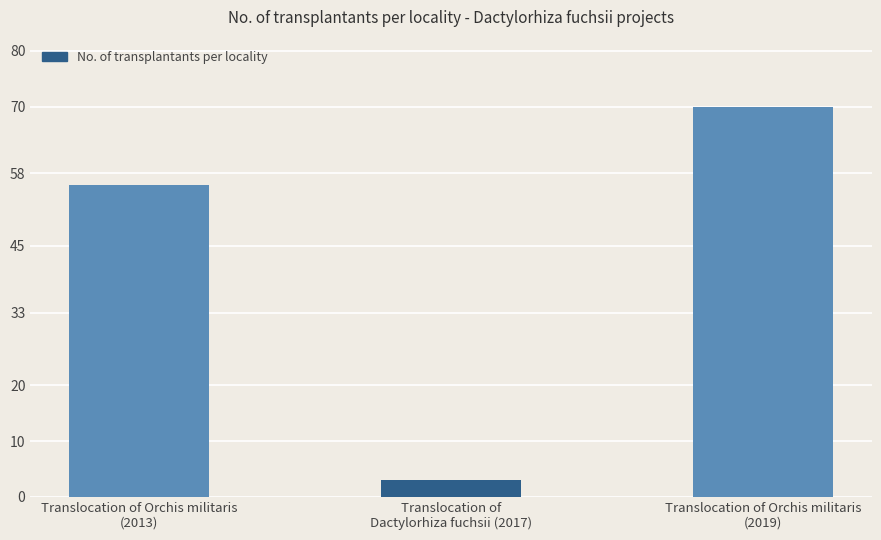

What is the maximum value shown in the chart?

70